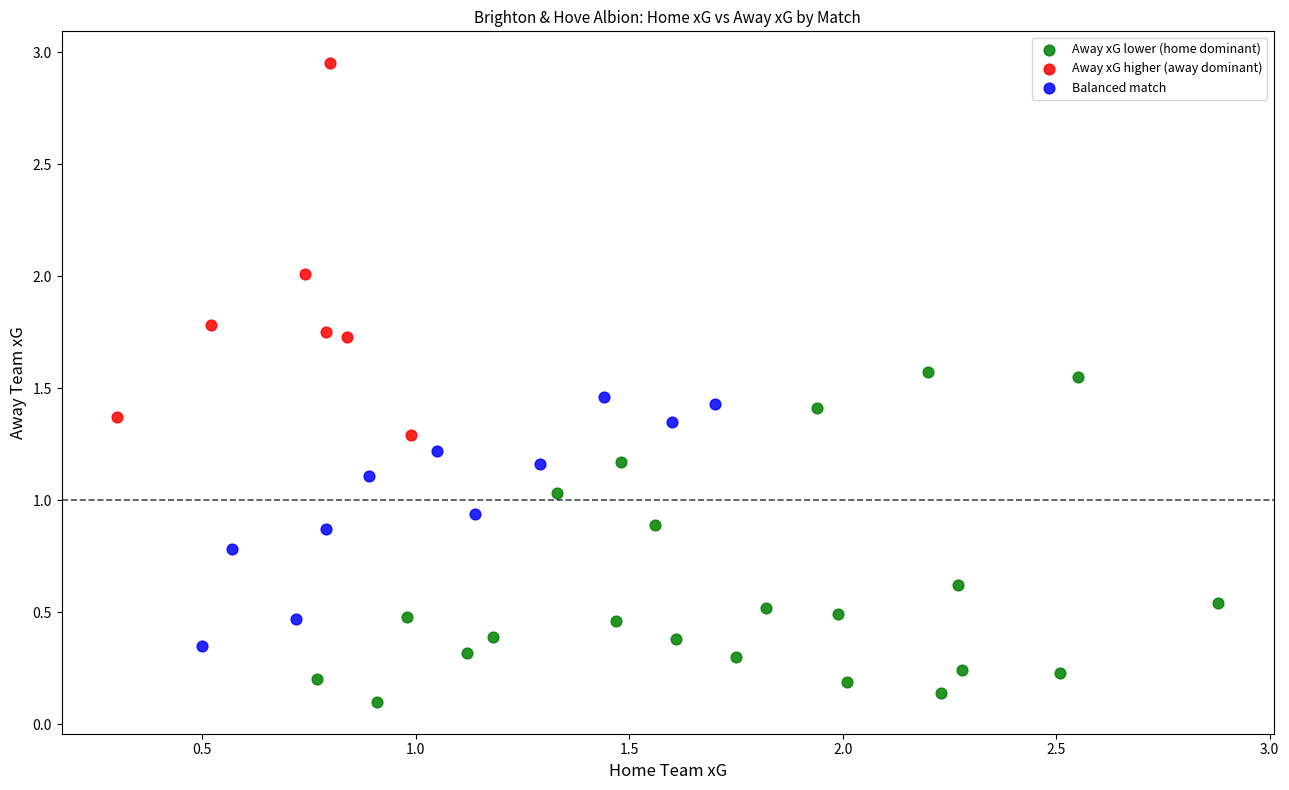

Which series contains the highest Y value?

Away xG higher (away dominant)